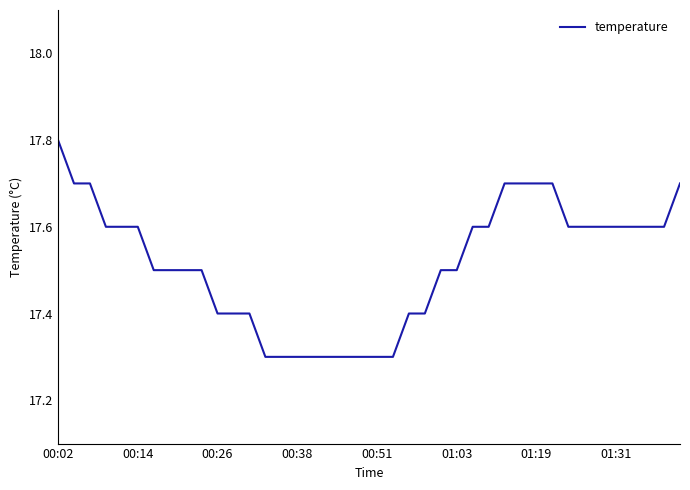

What is the smallest value displayed?

17.3